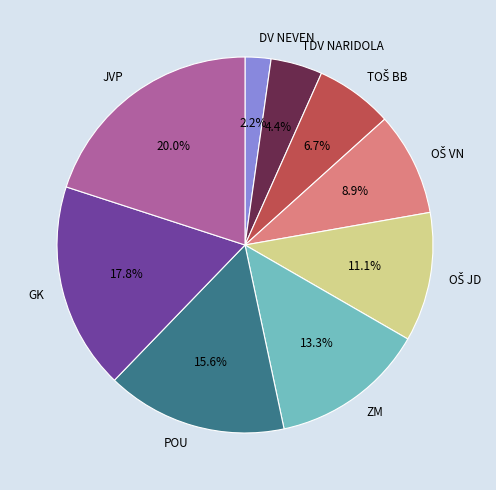

Count the number of slices in the pie.

9